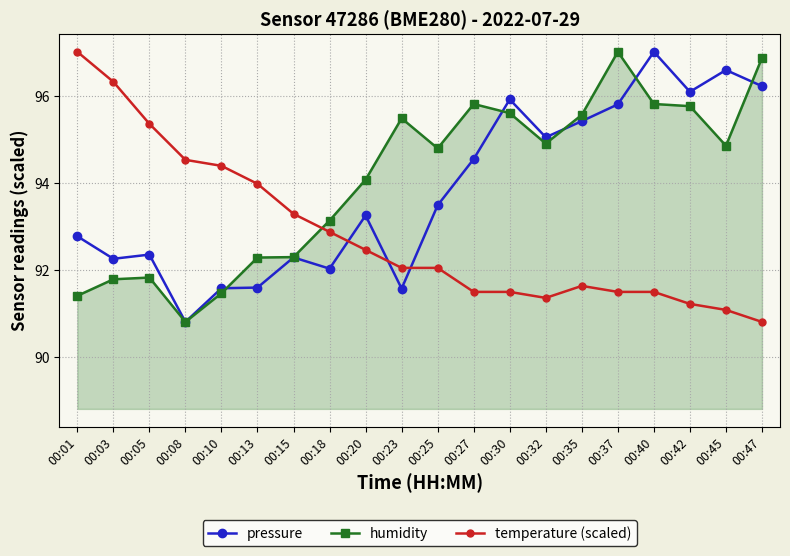

What is the value of the pressure point at the 13th from the left?

95.9